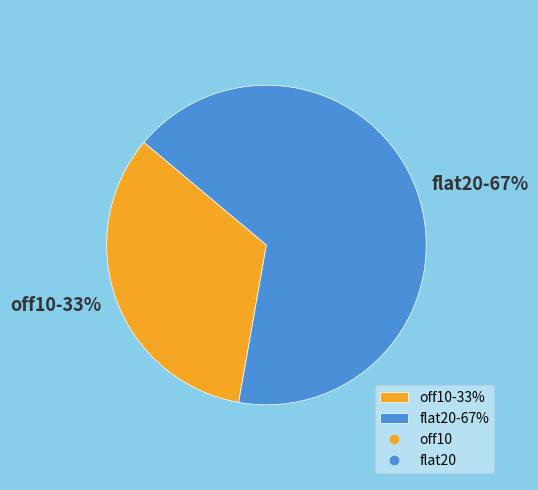

To the nearest percent, what is the average slice percentage?

50%